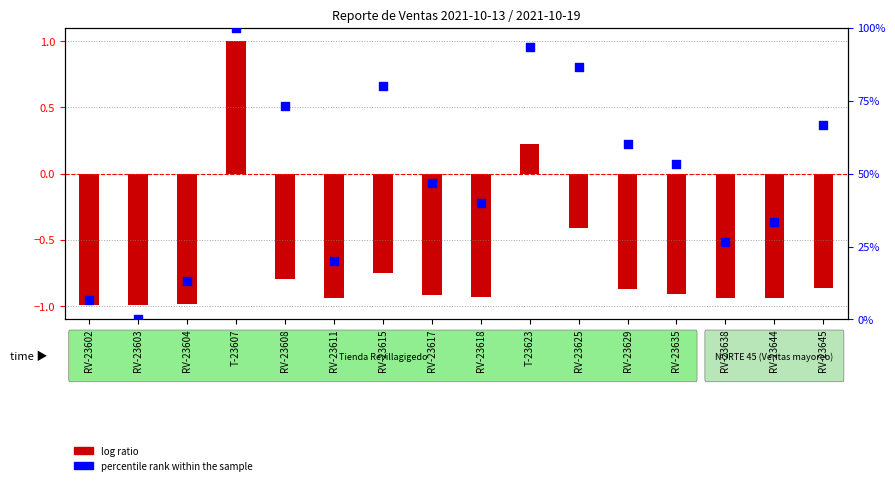

What are all the series names shown in the legend?

log ratio, percentile rank within the sample